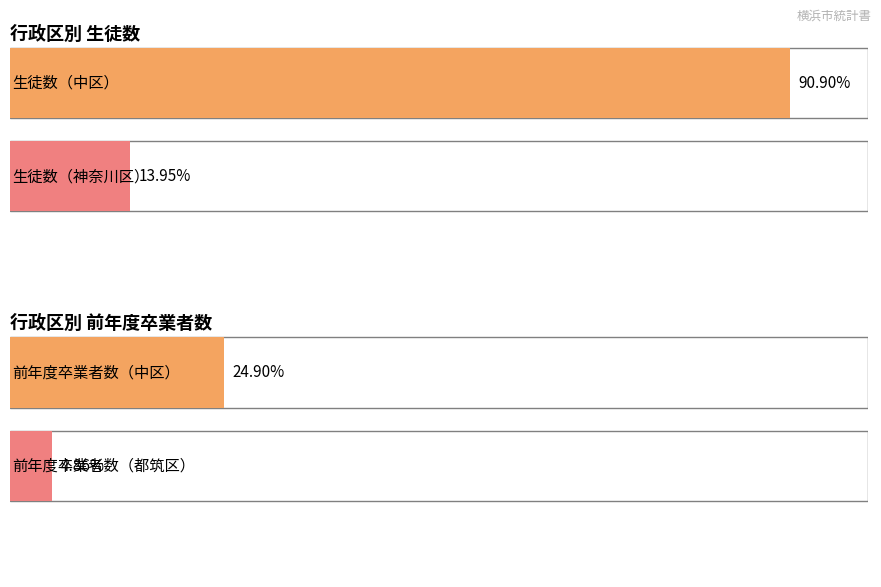

Which category has the highest value in the 生徒数 series?

中区